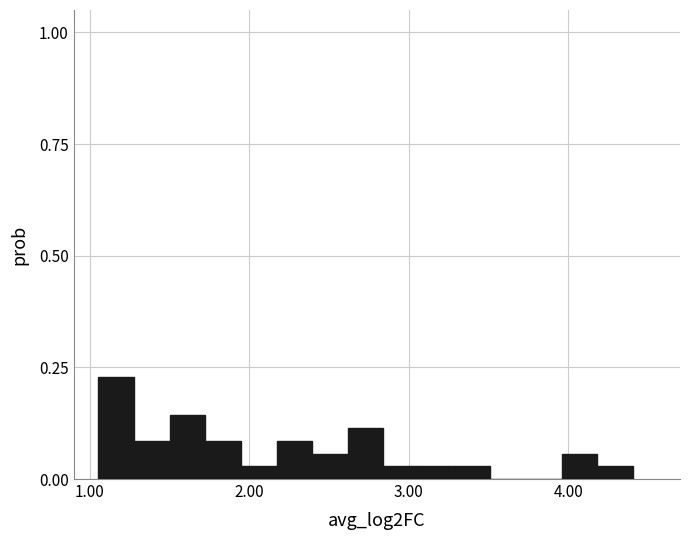

Read against the x-axis, roughly where is the centre of the tallest bar?

1.2